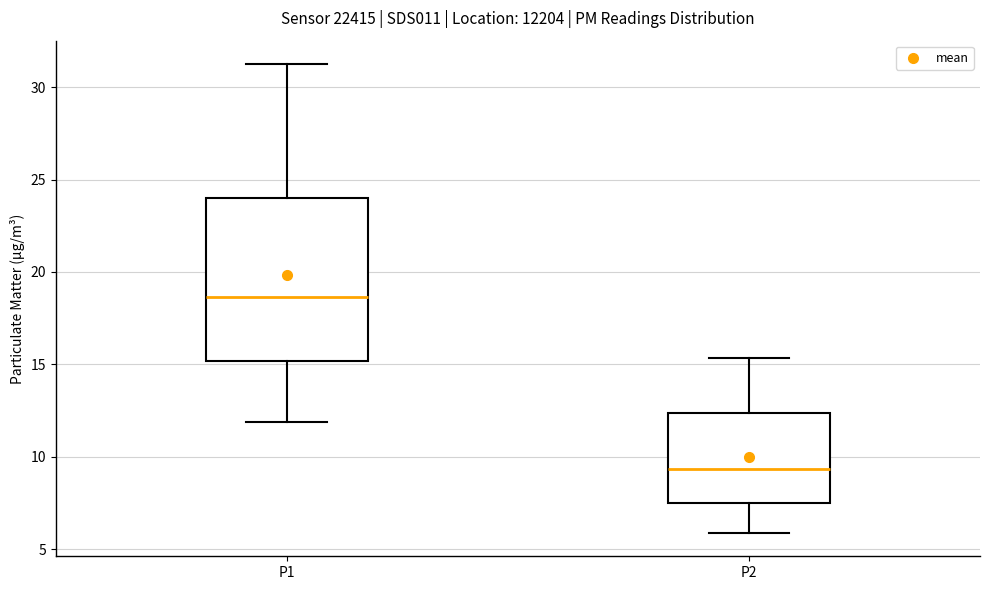

Reading left to right, read every box against the y-axis: the position of its median line, the range the box covers, and the ends of its whiskers. The values are not printed on the chart, so give them approximately, as read against the axis.

P1: median 18.5, box 15.0 to 24.0, whiskers 12.0 to 31.5
P2: median 9.5, box 7.5 to 12.5, whiskers 6.0 to 15.5